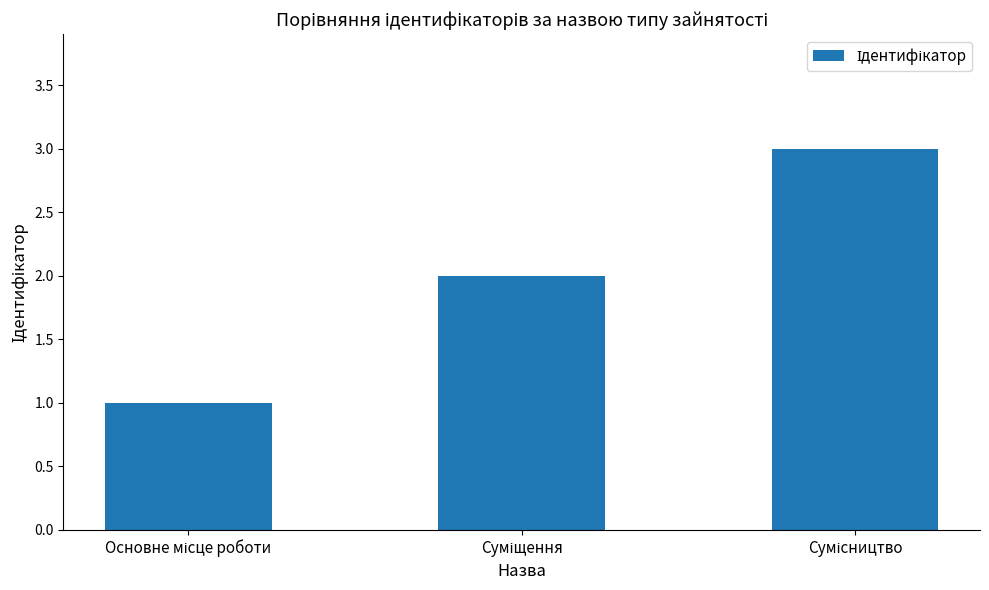

What is the sum of all values?

6